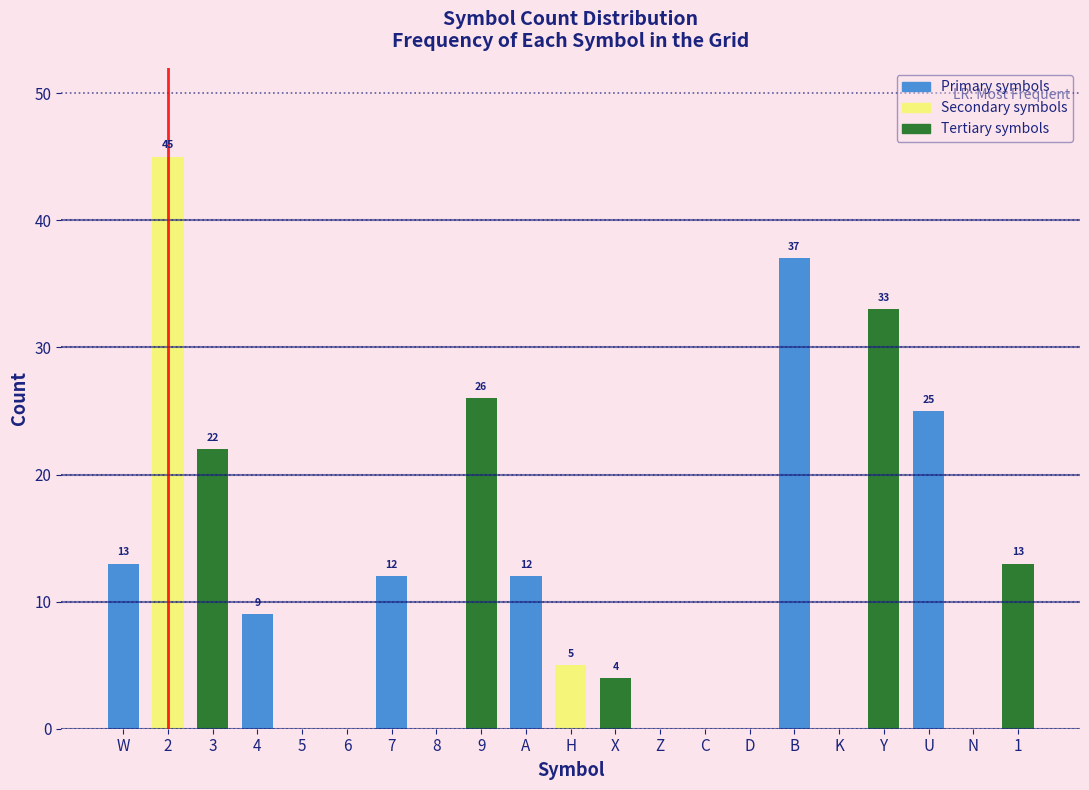

Reading left to right, list all the values displayed in this chart.

W=13	2=45	3=22	4=9	5=0	6=0	7=12	8=0	9=26	A=12	H=5	X=4	Z=0	C=0	D=0	B=37	K=0	Y=33	U=25	N=0	1=13